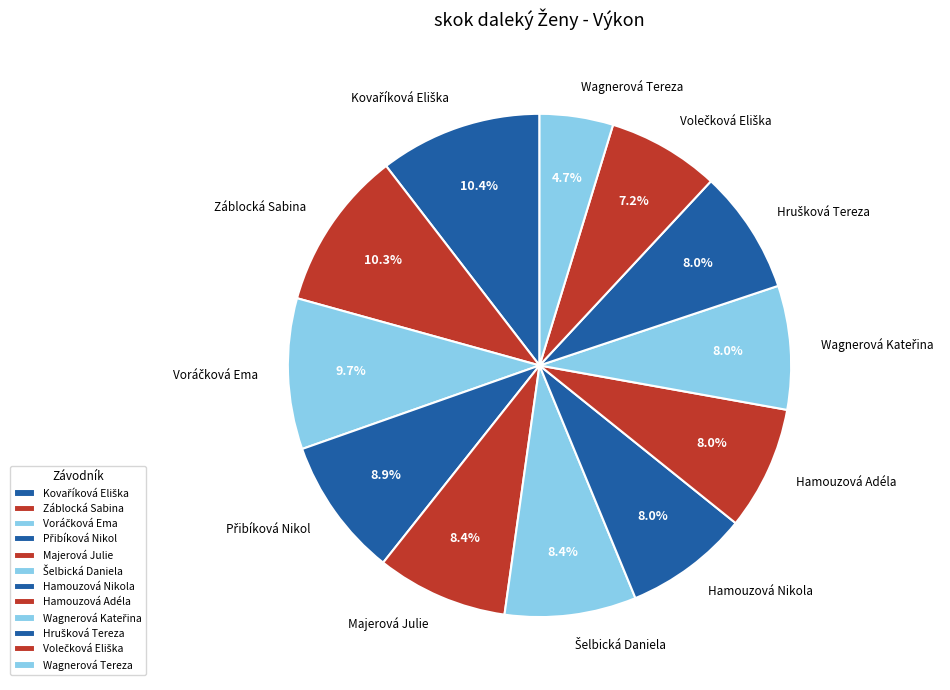

What percentage is NOT represented by Hamouzová Adéla?

92.0%